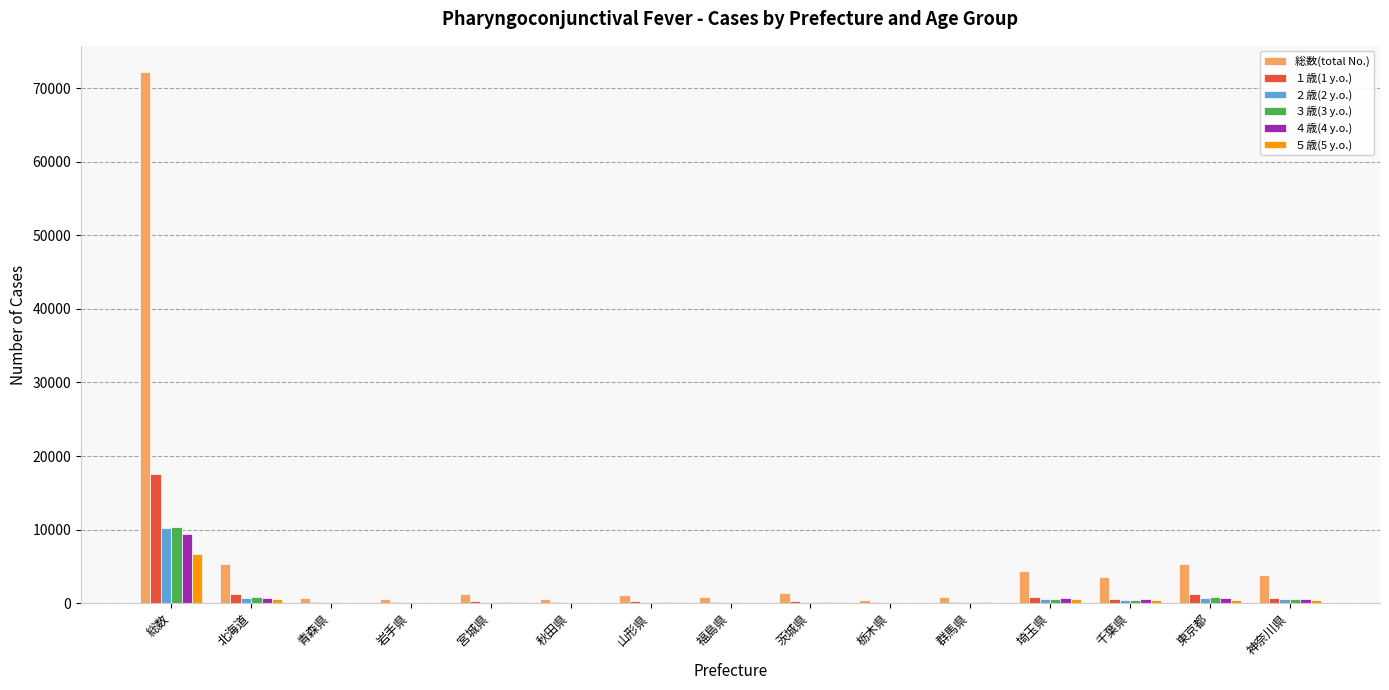

Between 栃木県 and 千葉県, which series saw the biggest shift?

総数(total No.)